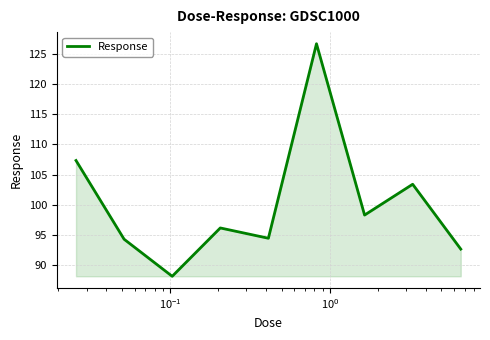

What is the maximum value shown in the chart?

126.7